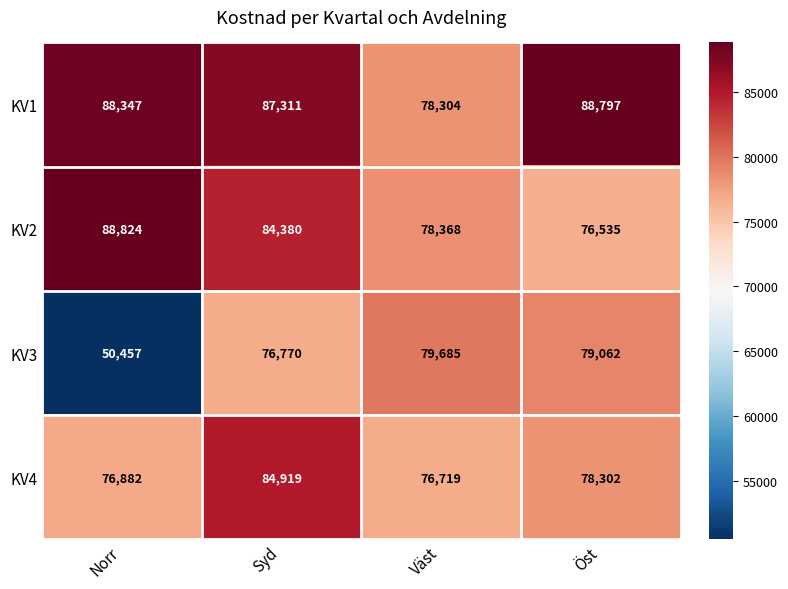

The KV1 series shows 38181 at Norr. True or false?

False